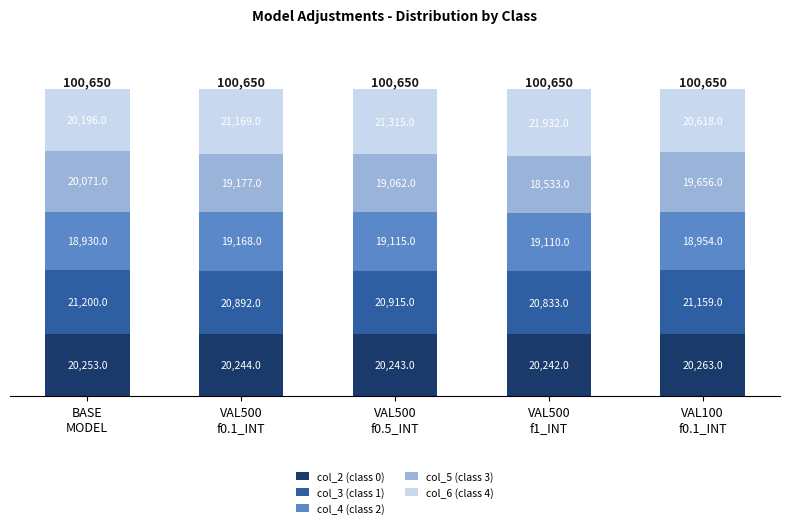

What is the maximum value for col_2 (class 0)?

20263